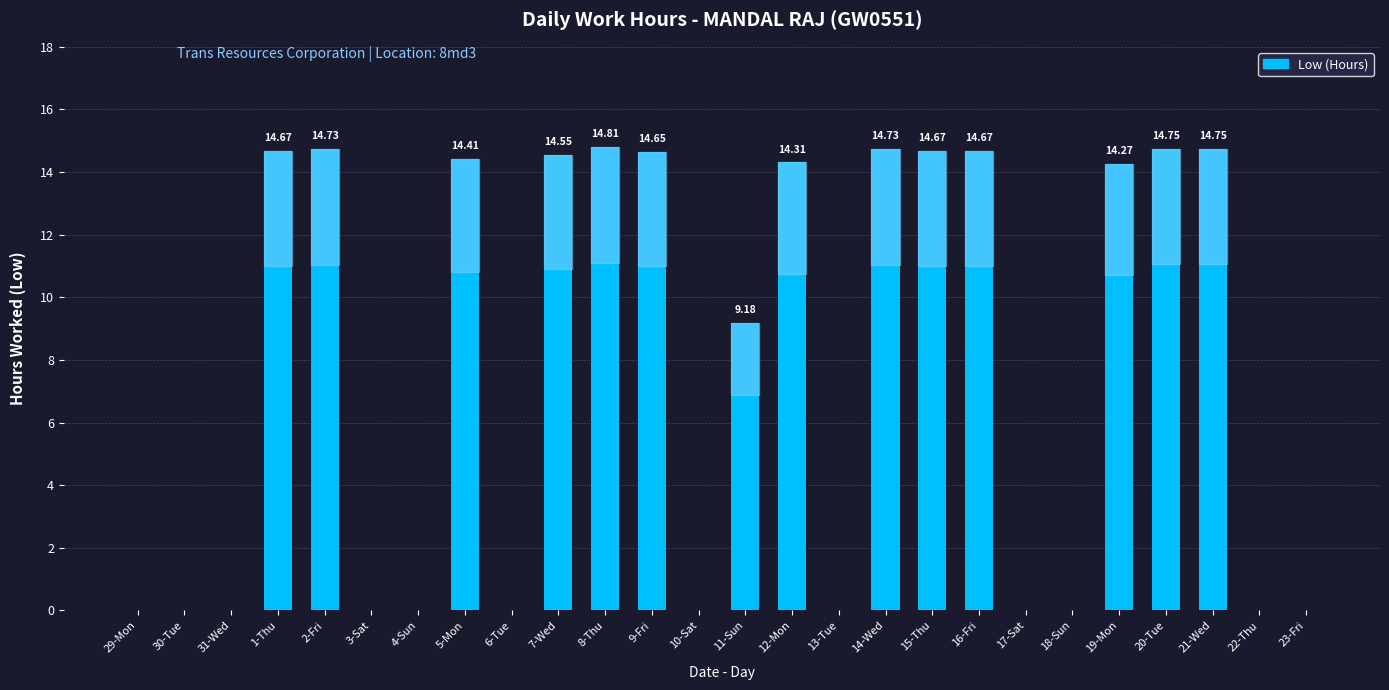

The value at 20-Tue is 19.2. True or false?

False